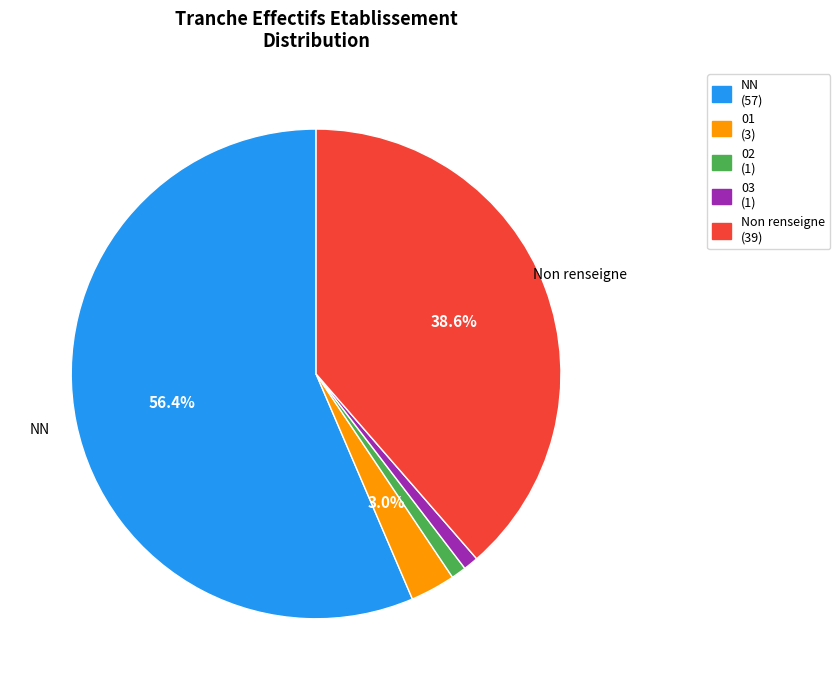

Is there a majority slice in this chart?

Yes